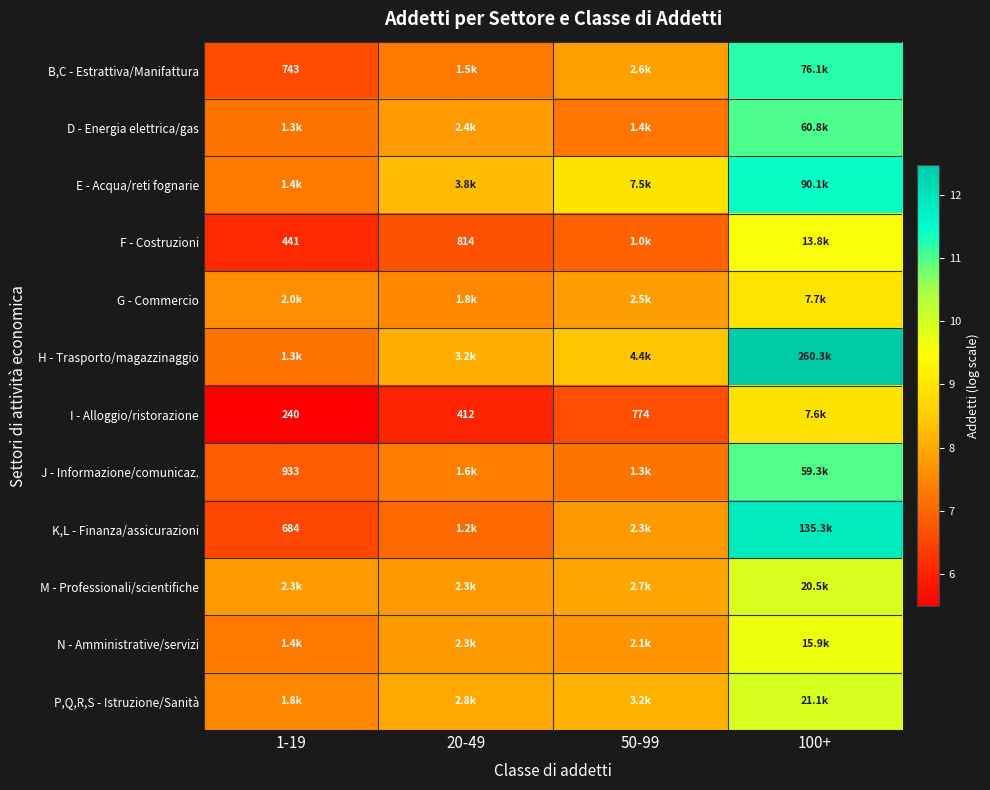

Where does the I - Alloggio/ristorazione series first go above 6?

20-49